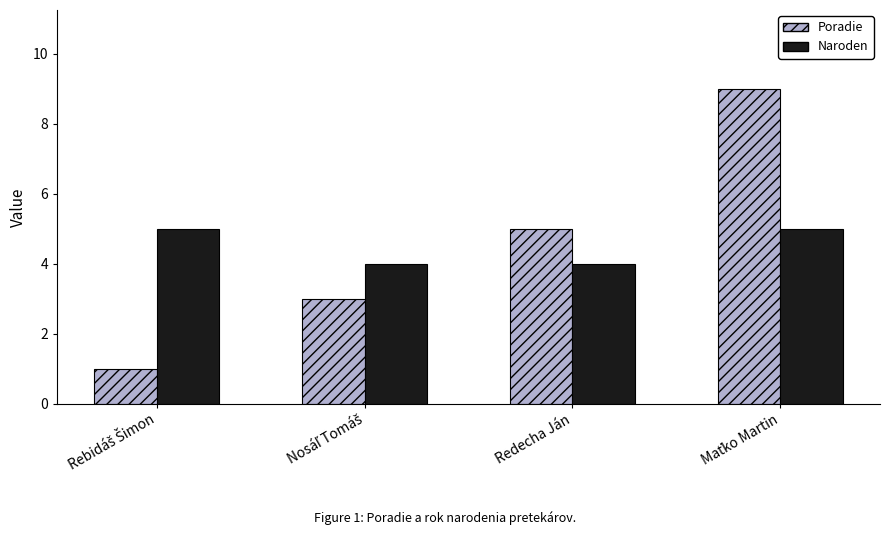

At how many categories does at least one series exceed 2?

4